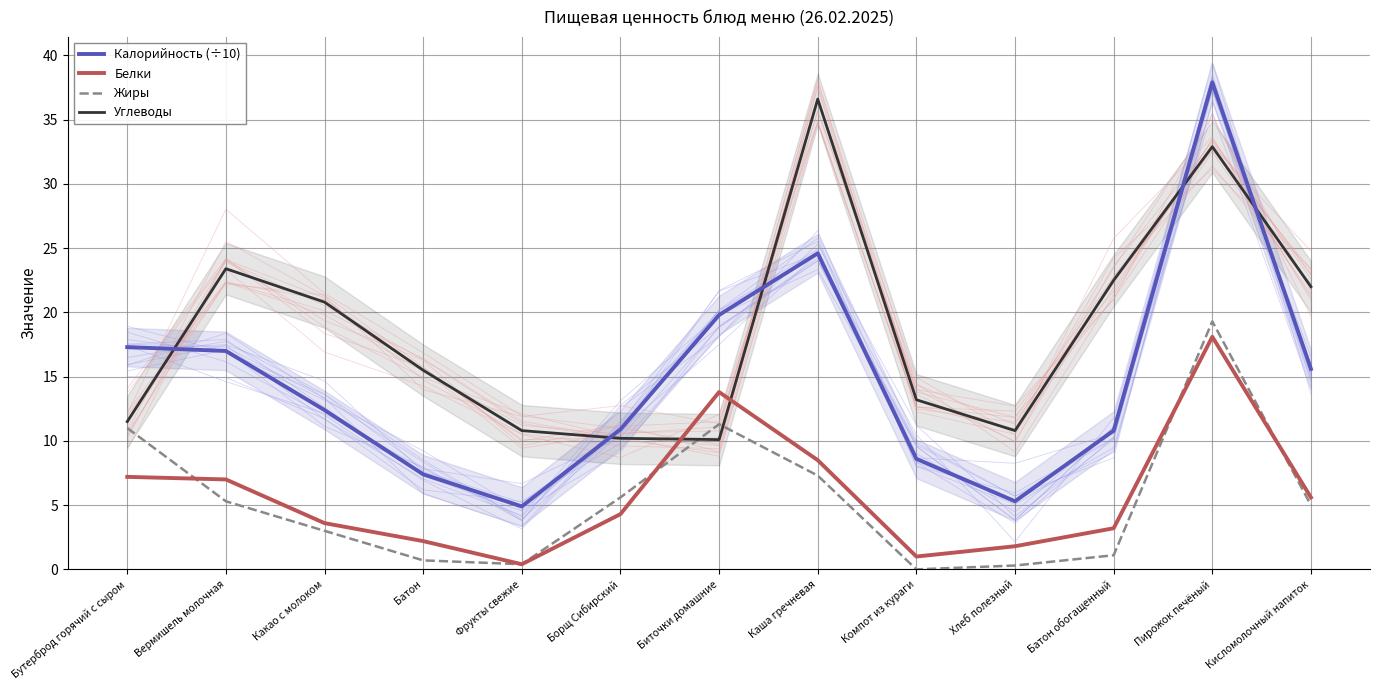

True or false: Калорийность (÷10) and Жиры intersect in this chart.

False